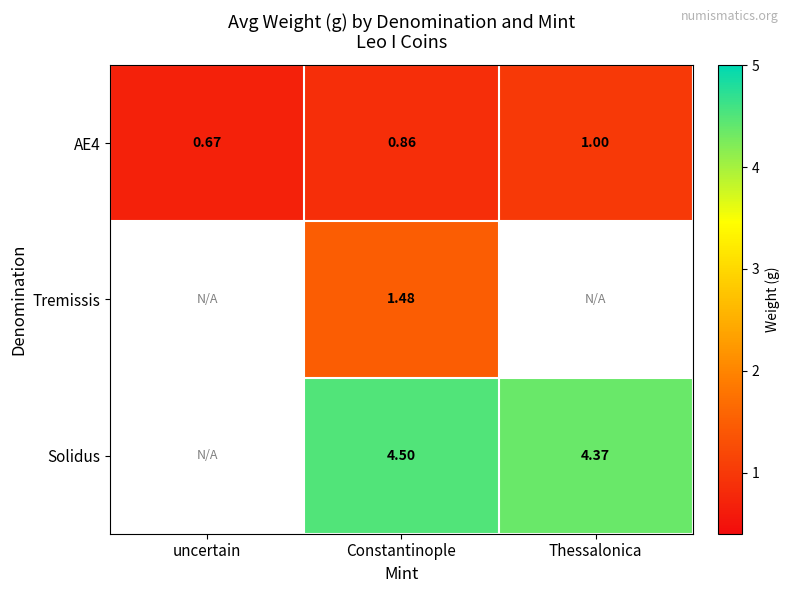

At which label does AE4 reach its minimum?

uncertain